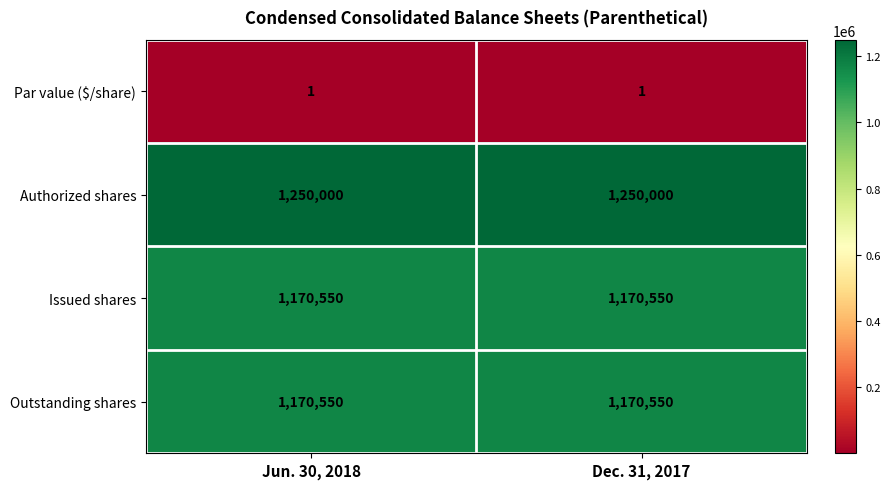

What is the smallest value displayed?

1